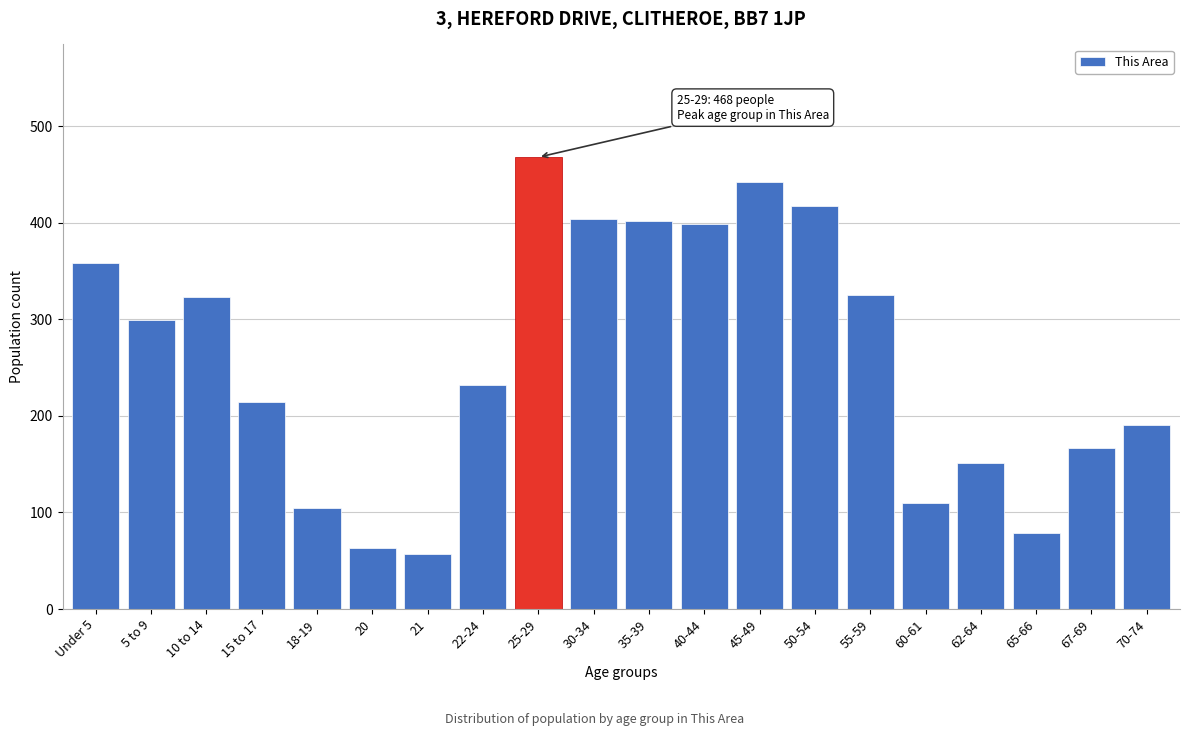

What is the minimum value shown in the chart?

57